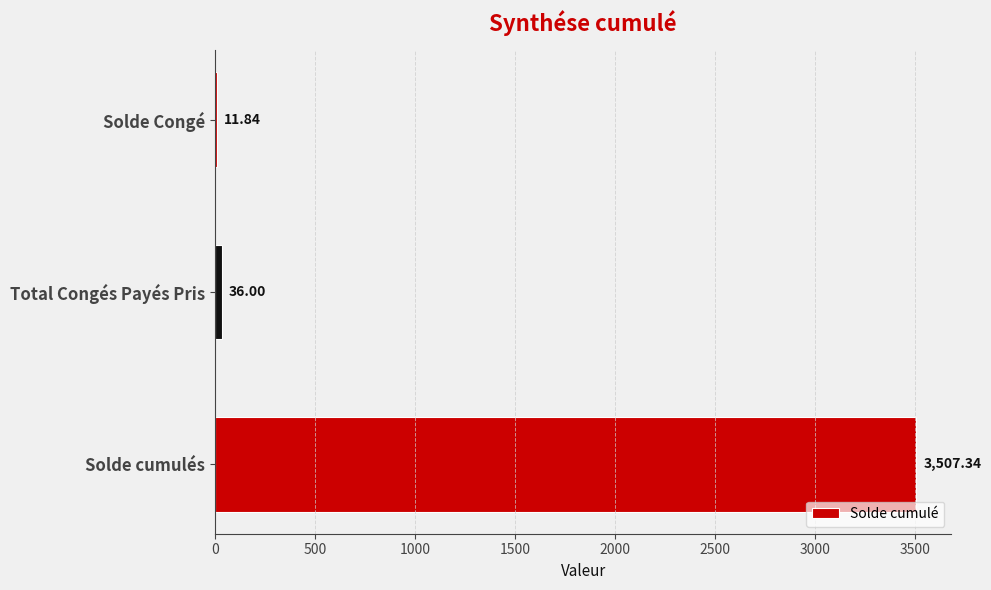

At which category does the chart reach its minimum across all series?

Solde Congé